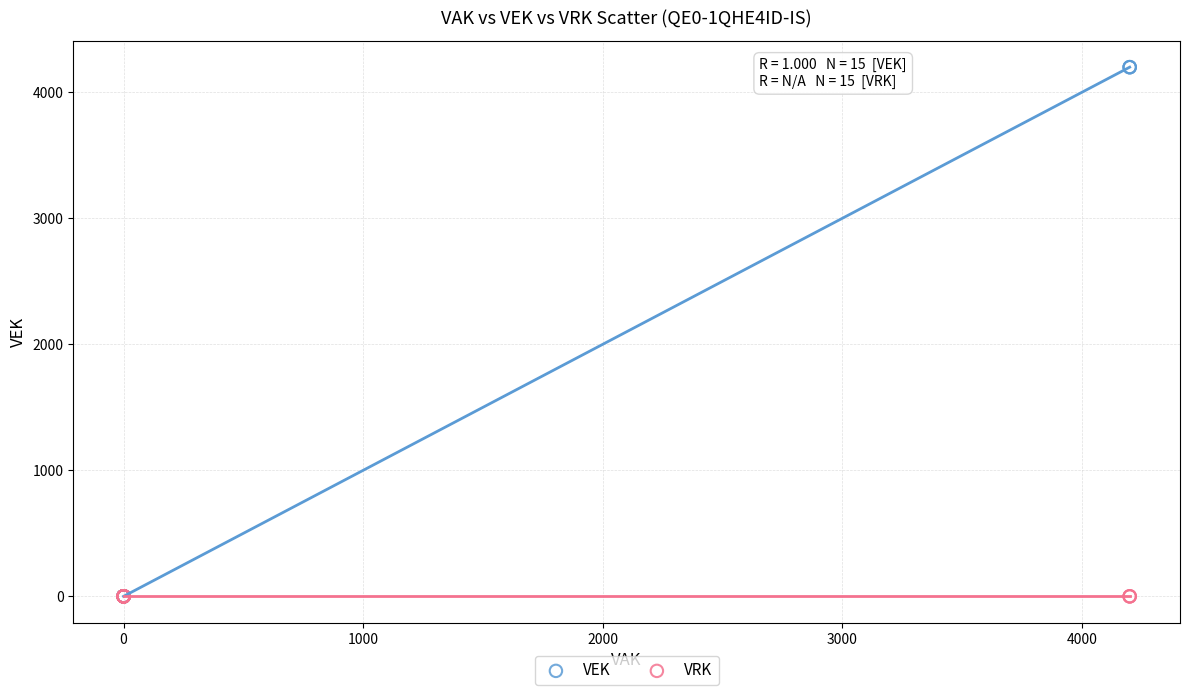

What are all the series names shown in the legend?

VEK, VRK